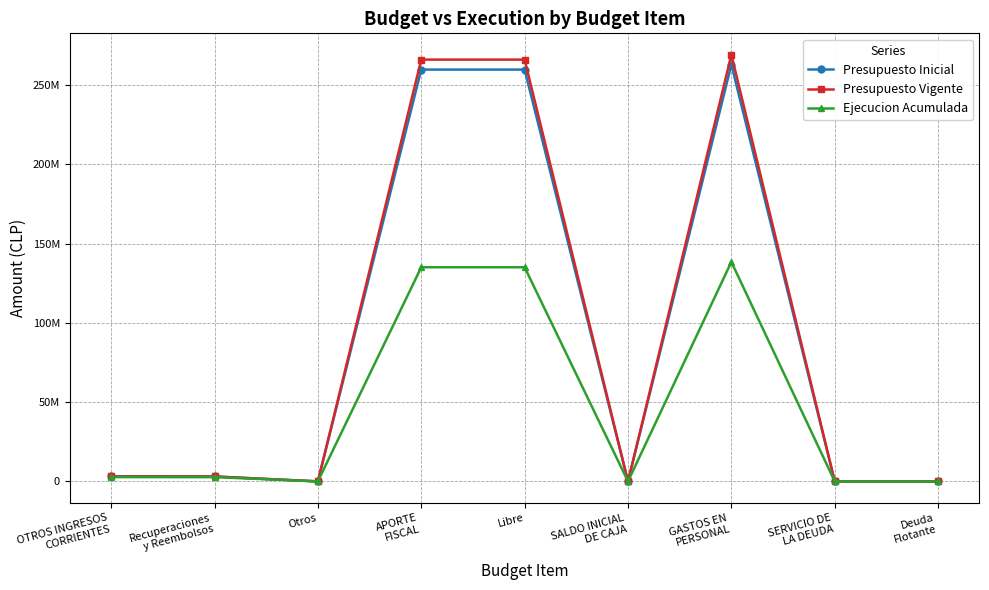

The Ejecucion Acumulada series shows 2688977 at Recuperaciones
y Reembolsos. True or false?

True